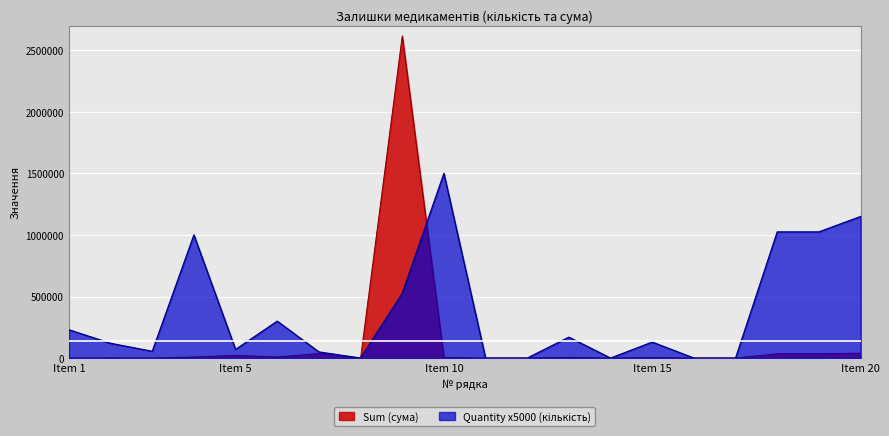

At which category is the sum across all series the highest?

9